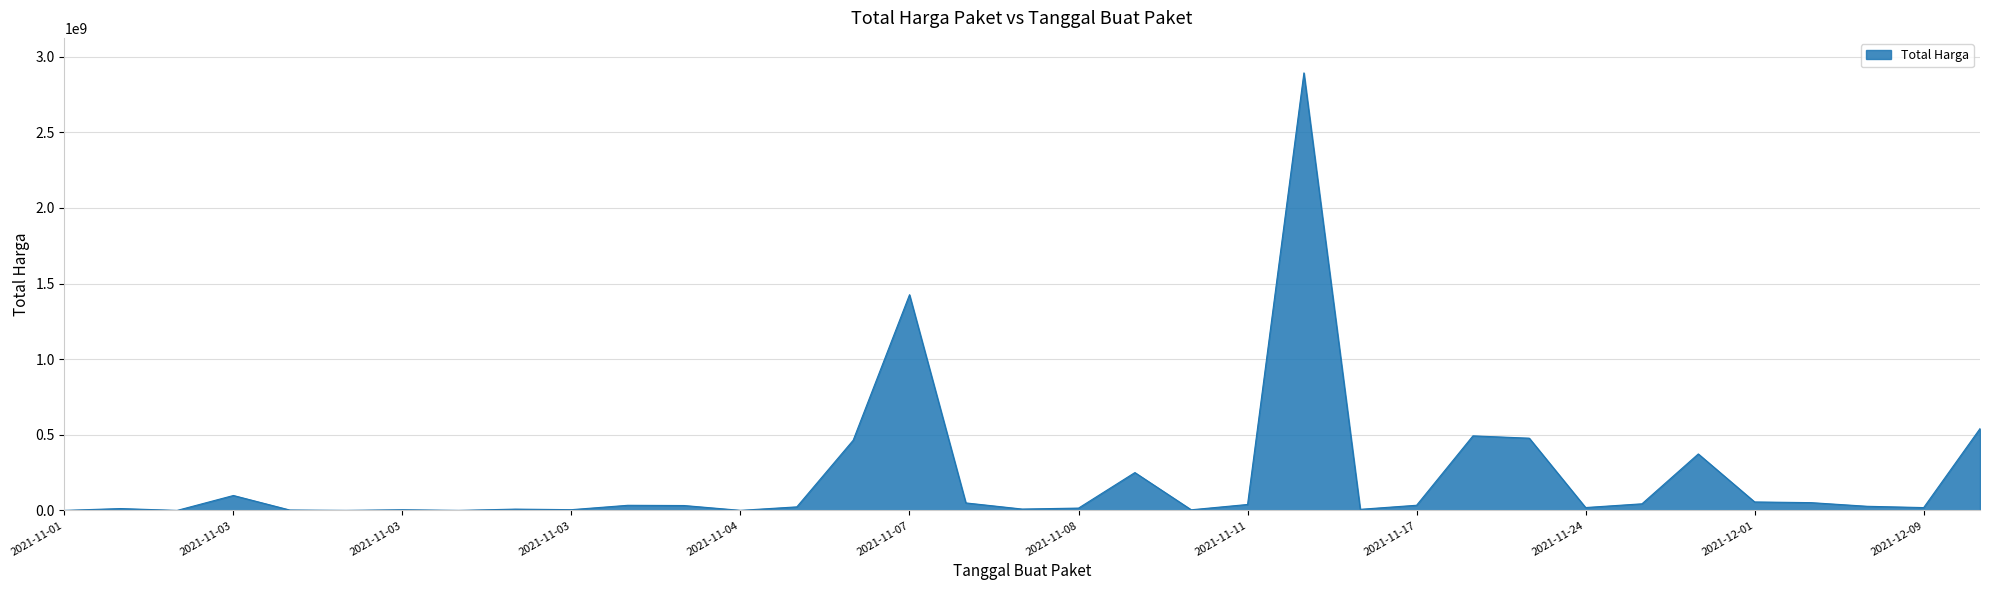

What is the greatest value displayed?

2892122000